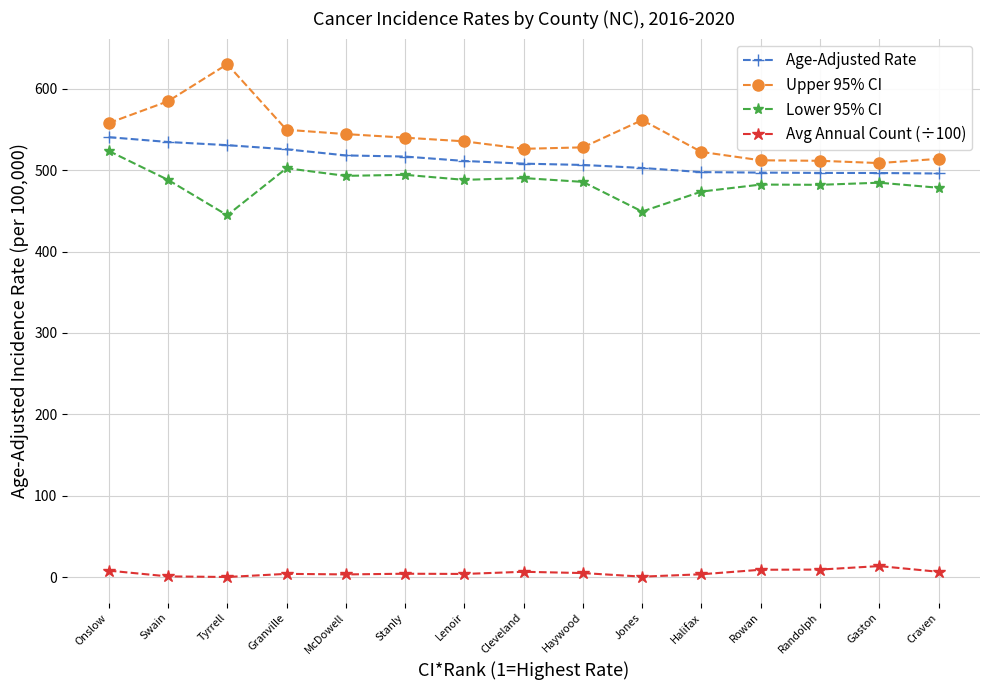

In Upper 95% CI, how many points are lower than both neighbors (excluding endpoints)?

2